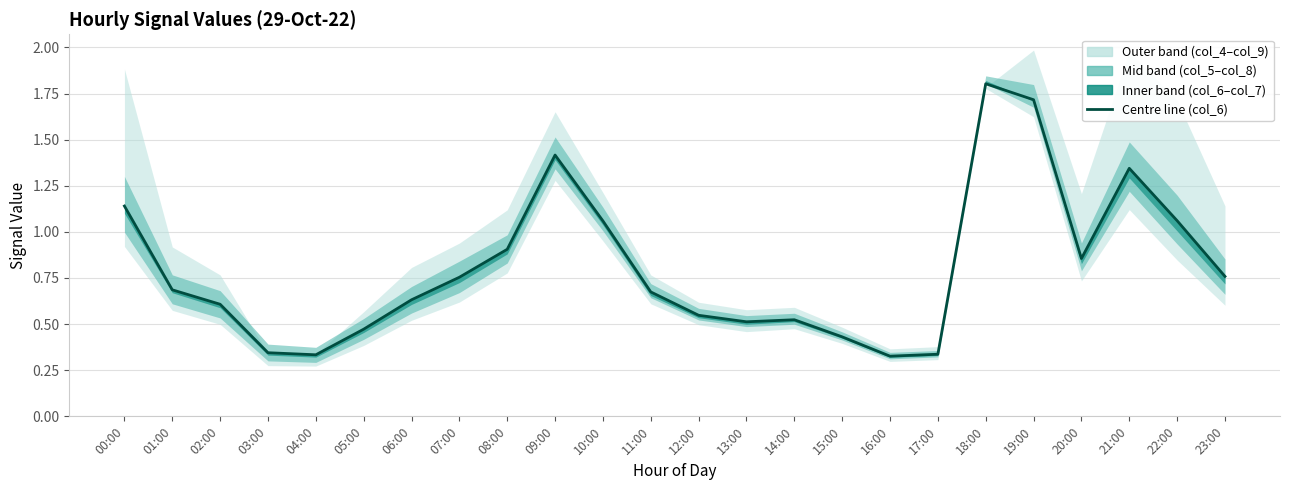

At which category does the data reach its first local valley?

04:00